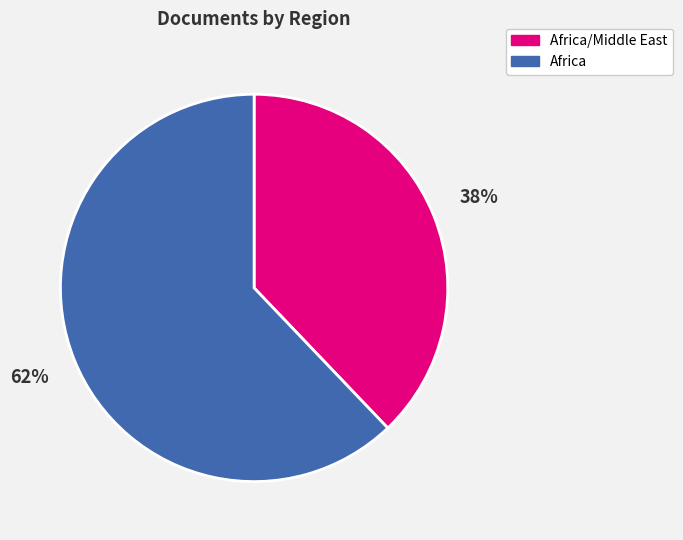

Does any single category account for the majority?

Yes